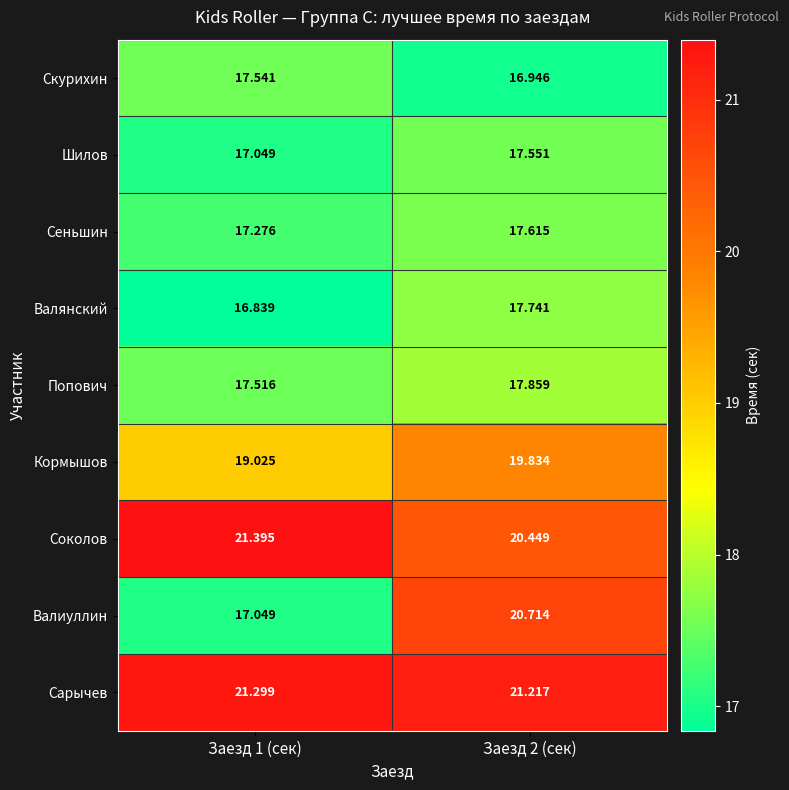

Which series has the largest total across all categories?

Сарычев